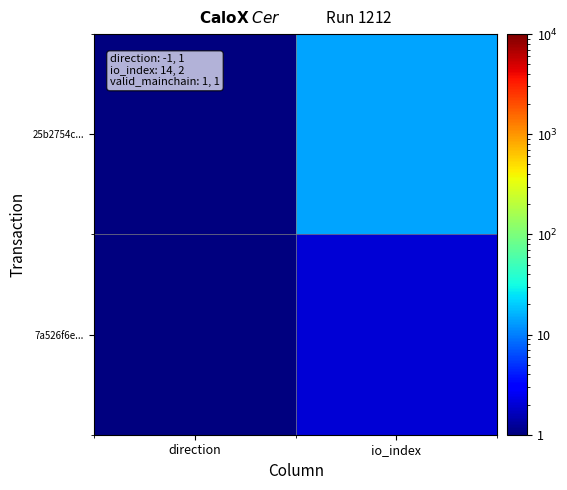

Reading right to left, list all the values displayed in this chart.

25b2754c...: io_index=14	direction=1
7a526f6e...: io_index=2	direction=1